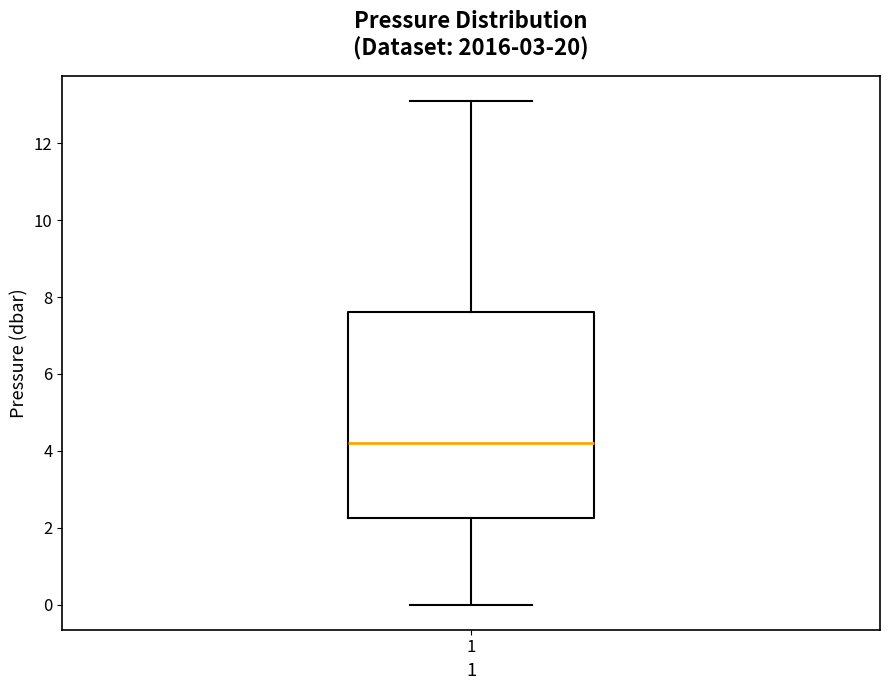

Where is the lower edge of the box at x = 1 on the y-axis? The values are not printed on the chart, so give them approximately, as read against the axis.

2.2